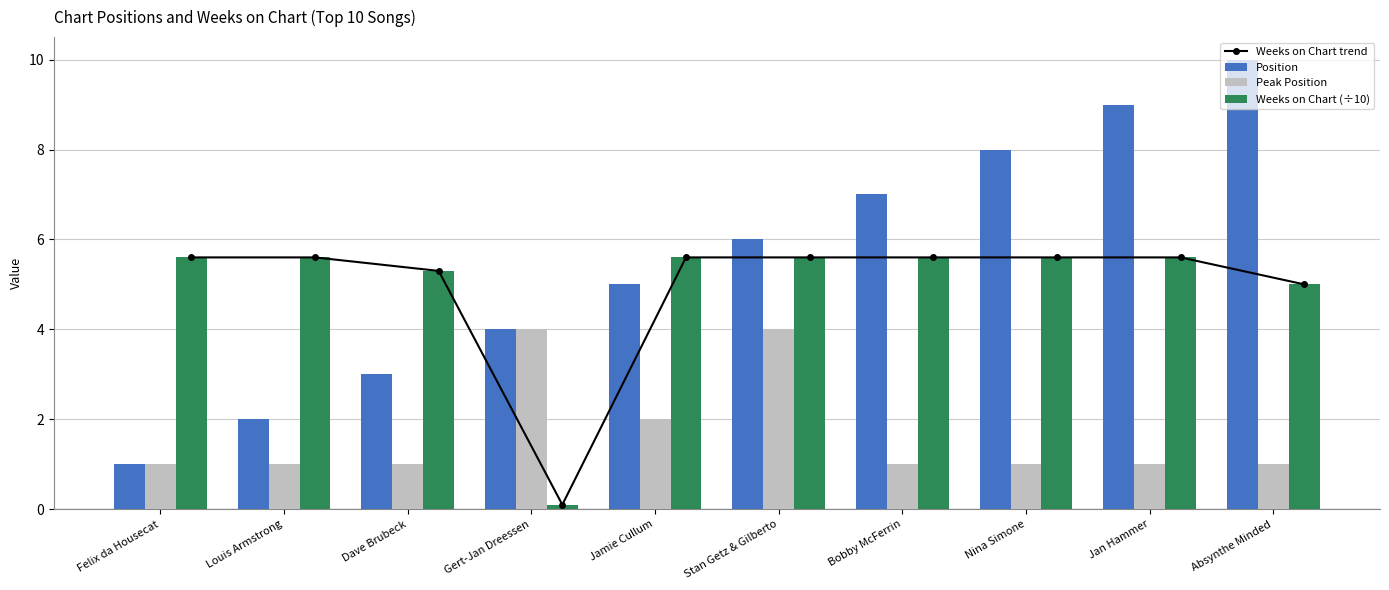

Is it true that Weeks on Chart (÷10) equals 5.6 at Nina Simone?

True